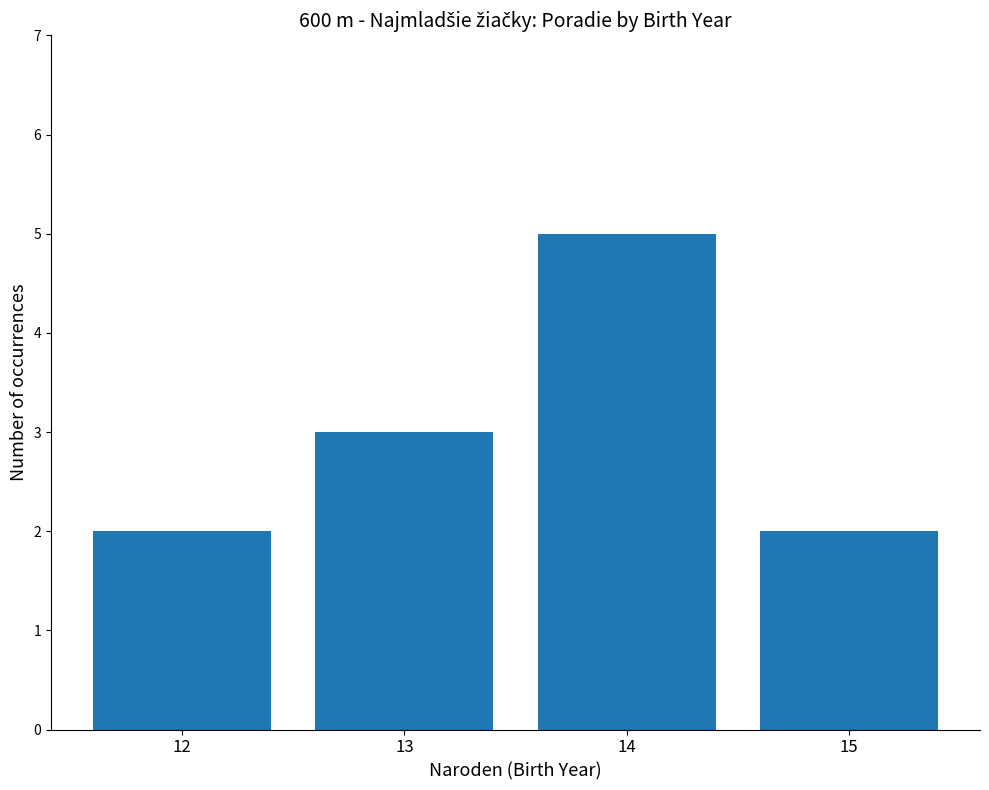

What is the difference between the second highest and second lowest values?

1